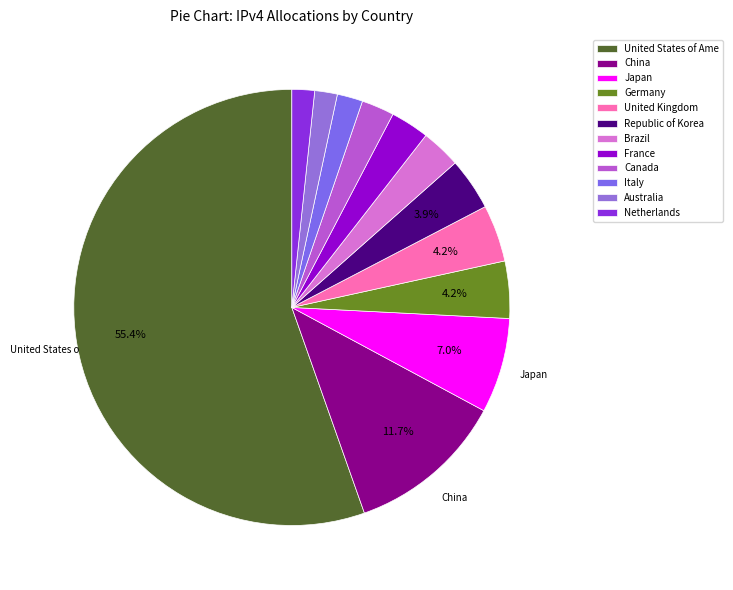

What percentage is the France slice, to the nearest percent?

3%